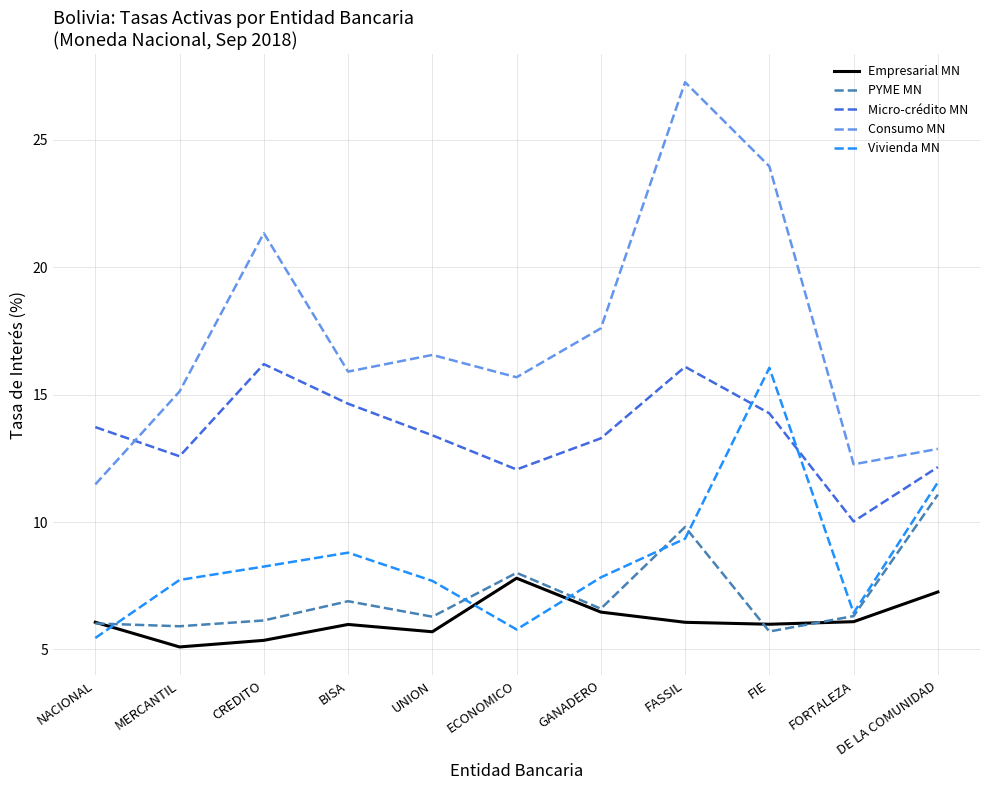

Is it true that Vivienda MN equals 8.3 at CREDITO?

True